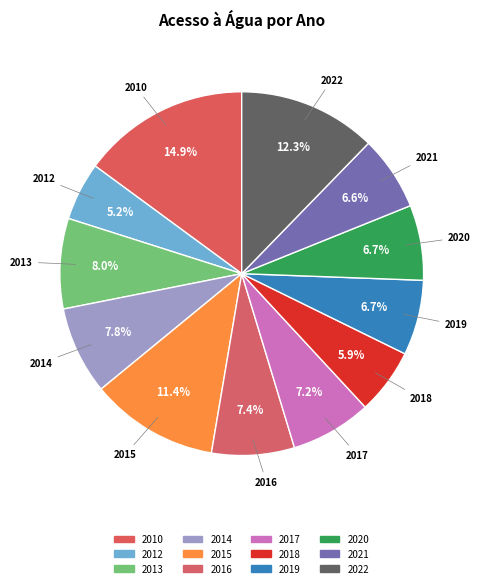

Is 2020 the majority of the pie?

No